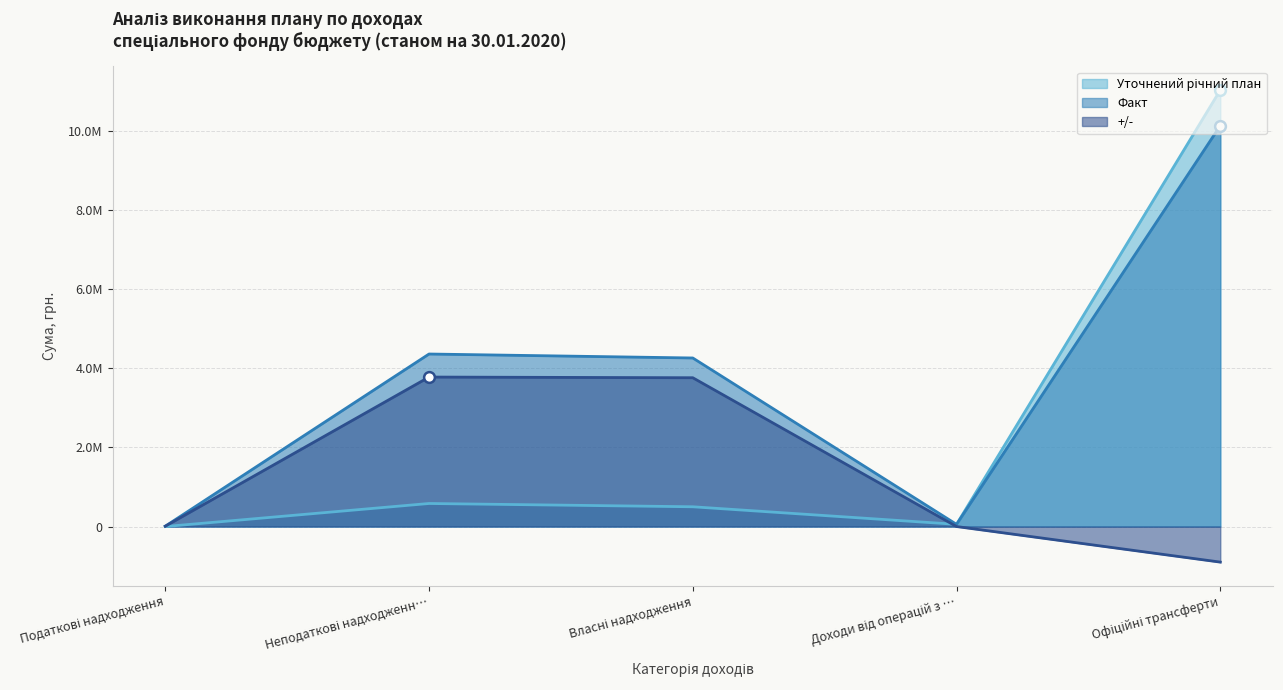

At how many categories does at least one series exceed 6297886?

1